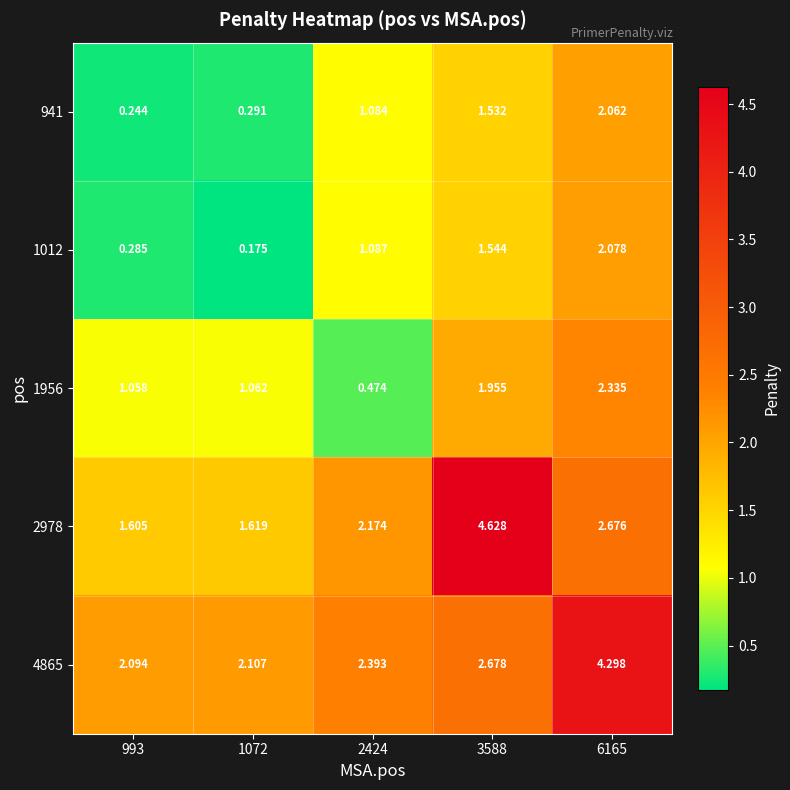

Is the value of 1012 at 993 greater than the value of 2978 at 3588?

No